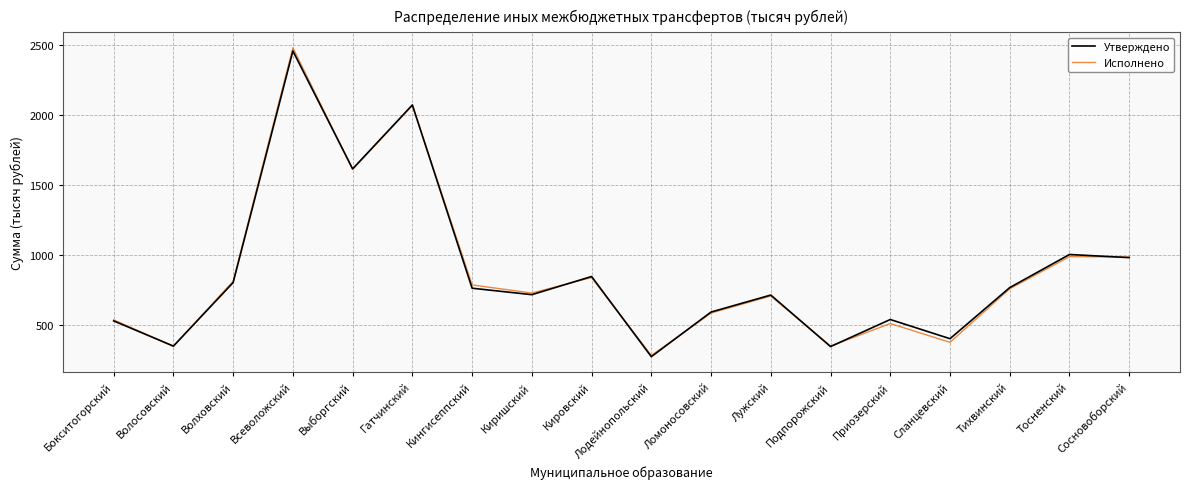

Which category has the highest value in the Утверждено series?

Всеволожский